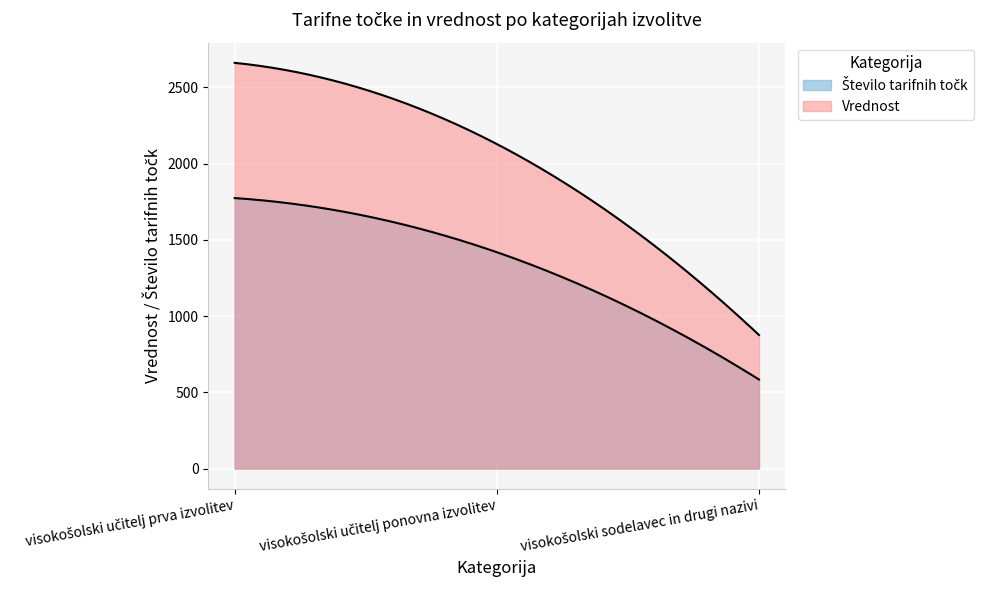

What is the difference between the highest and lowest values at visokošolski učitelj prva izvolitev?

887.0